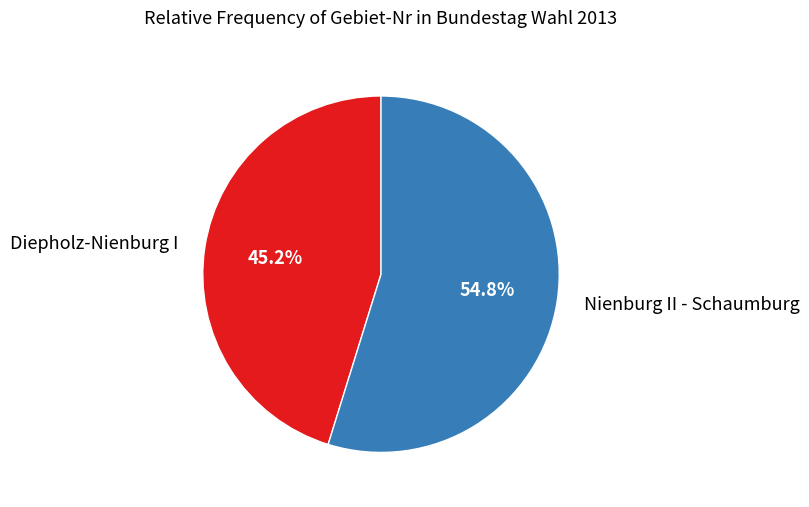

What percentage is the Diepholz-Nienburg I slice, to the nearest percent?

45%